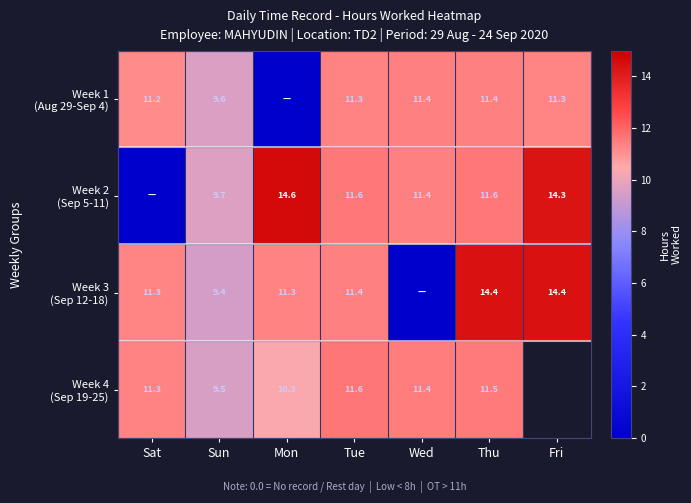

At which category is the sum across all series the highest?

Thu